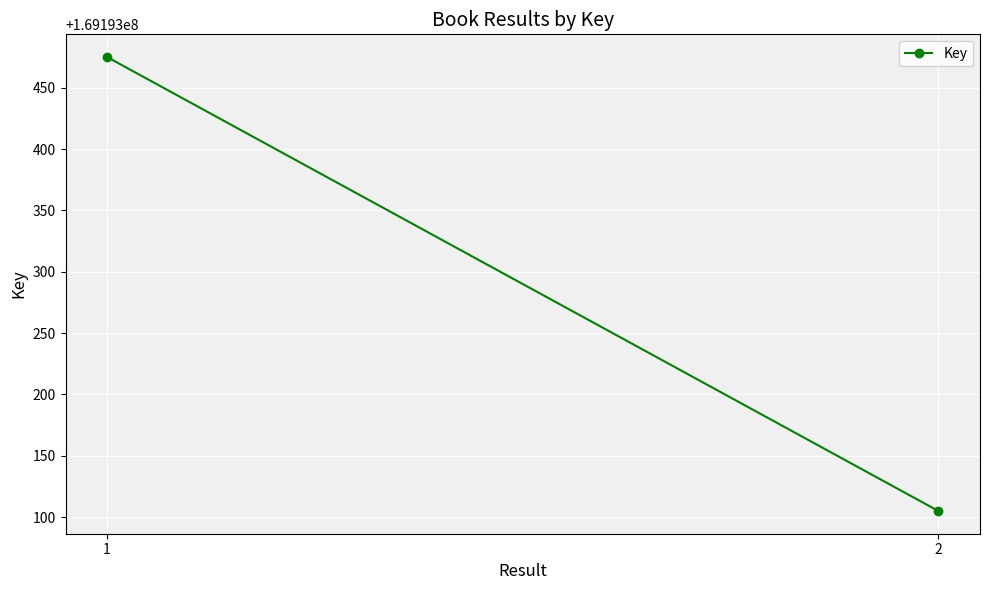

True or false: the data shows 169193105 at 2.

True